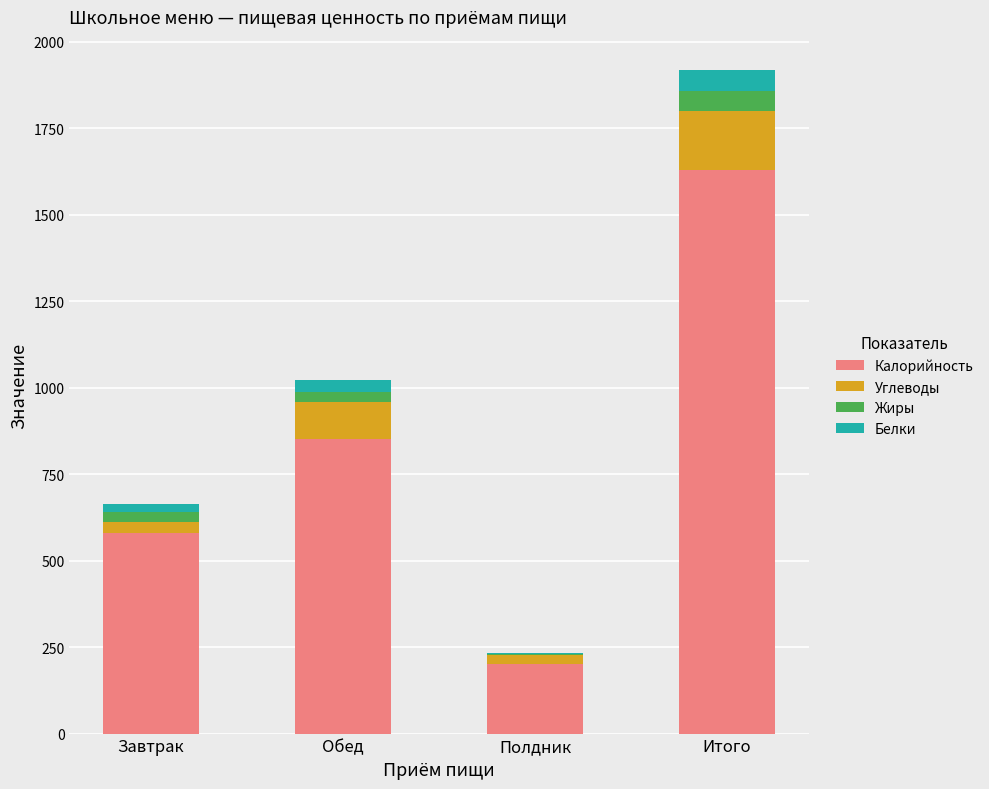

Does the chart contain stacked bars?

Yes